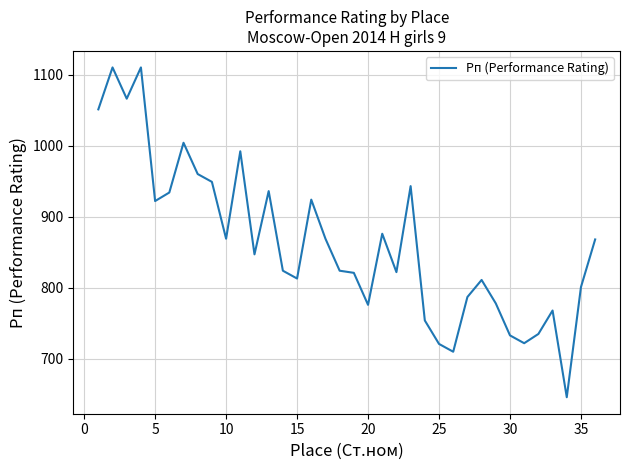

What is the maximum value shown in the chart?

1110